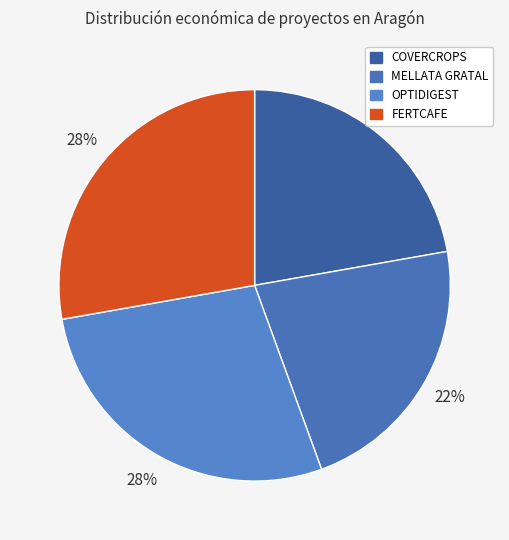

To the nearest percent, what is the difference between the largest and smallest slice percentages?

6%